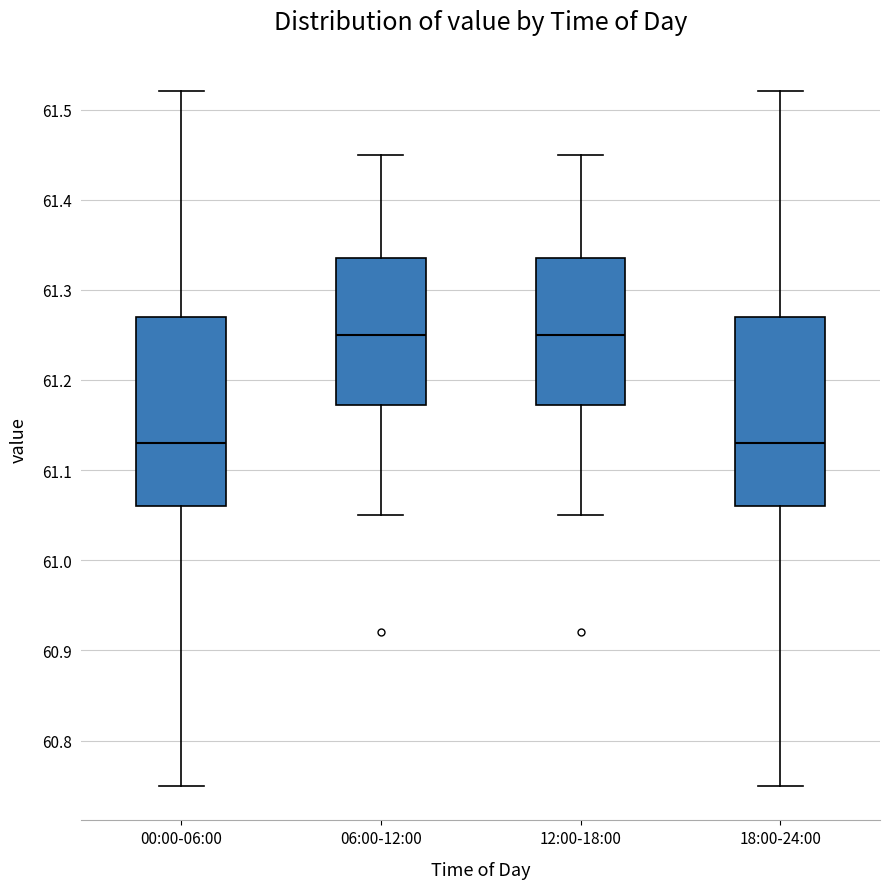

Reading left to right, transcribe this box plot: for each box, give where its median line is, the range the box spans, and where its two whiskers end, as read against the y-axis. The values are not printed on the chart, so give them approximately, as read against the axis.

00:00-06:00: median 61.13, box 61.06 to 61.27, whiskers 60.75 to 61.52
06:00-12:00: median 61.25, box 61.17 to 61.34, whiskers 61.05 to 61.45
12:00-18:00: median 61.25, box 61.17 to 61.34, whiskers 61.05 to 61.45
18:00-24:00: median 61.13, box 61.06 to 61.27, whiskers 60.75 to 61.52